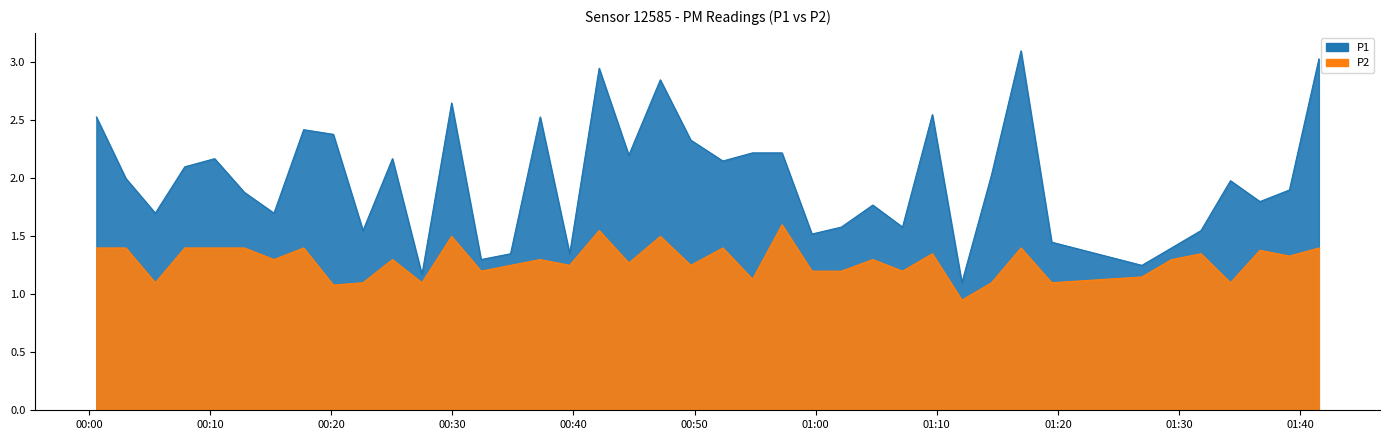

What is the spread (max minus min) of values at 2022-08-27T00:47:10?

1.4